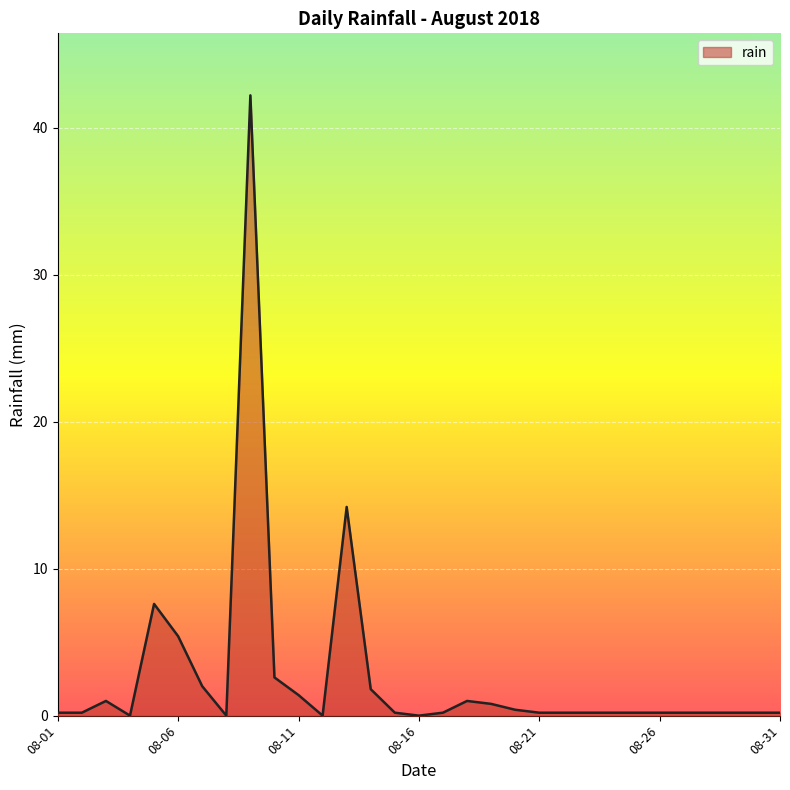

What is the greatest value displayed?

42.2